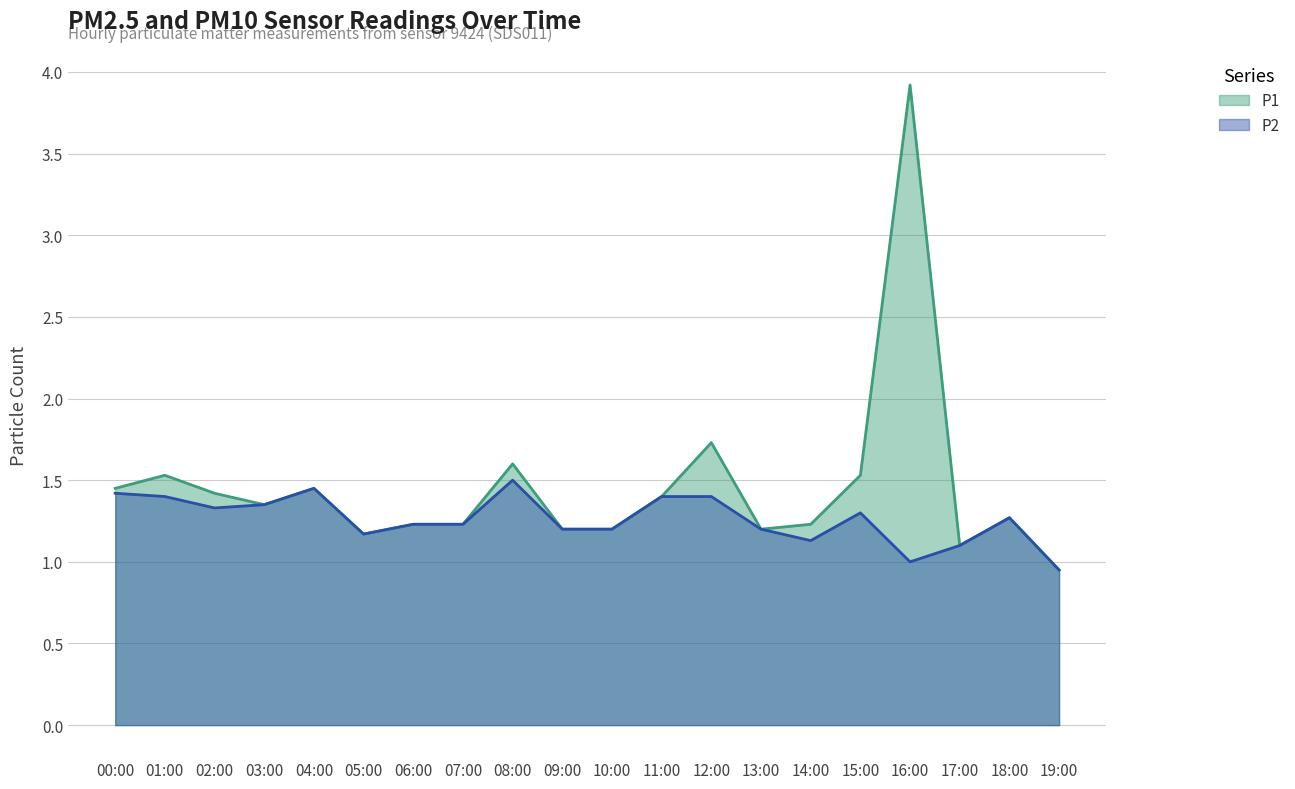

How many data points does each series have?

20